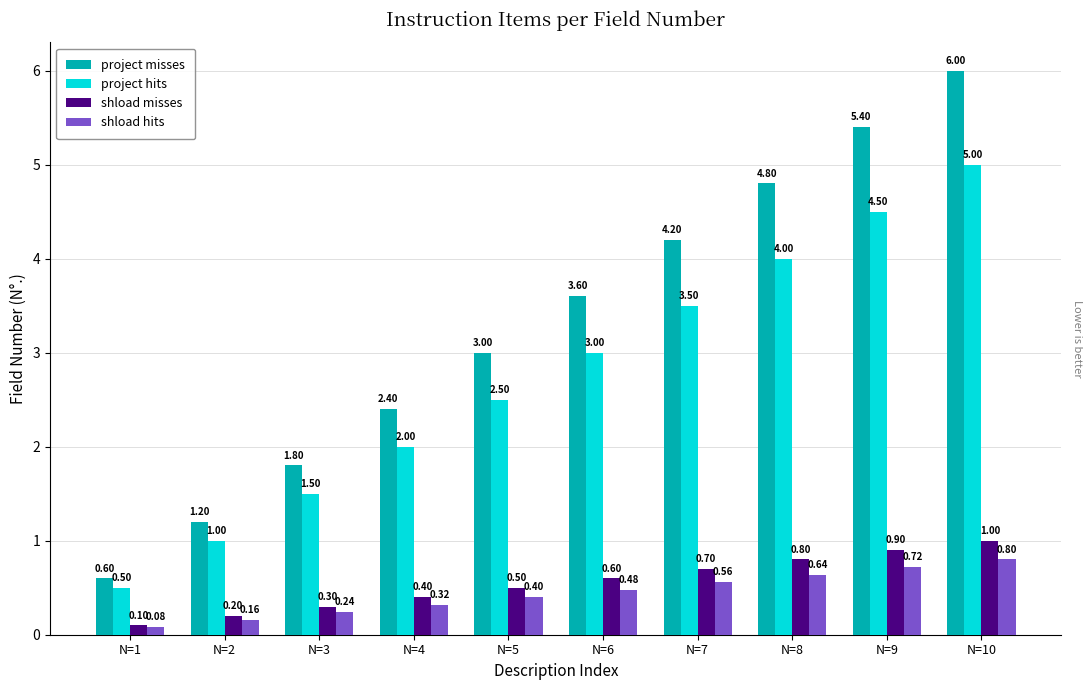

Rank the series by their maximum value, from lowest to highest.

shload hits, shload misses, project hits, project misses